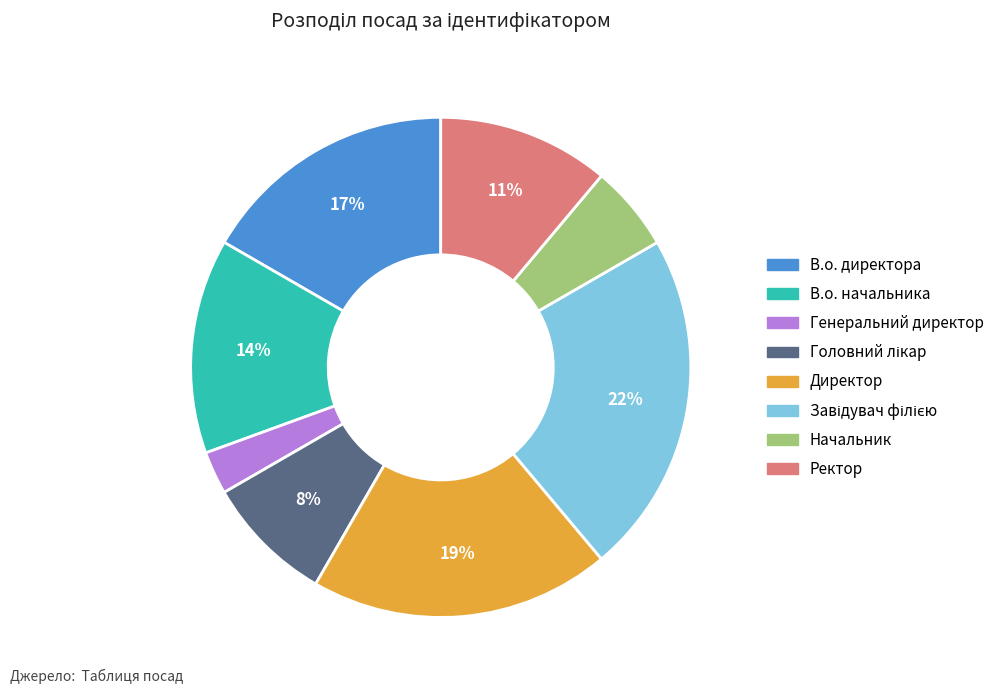

To the nearest percent, what portion does Начальник represent?

6%